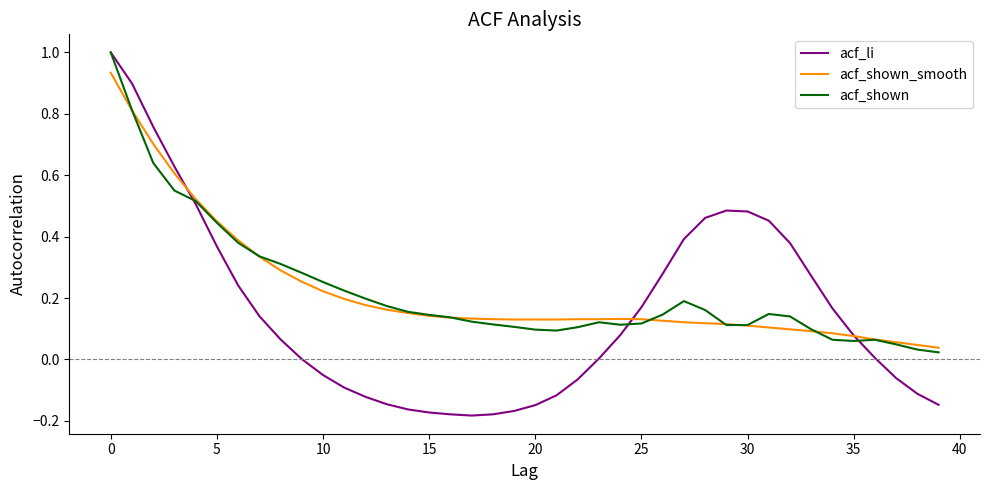

Which series has the widest spread of values?

acf_li